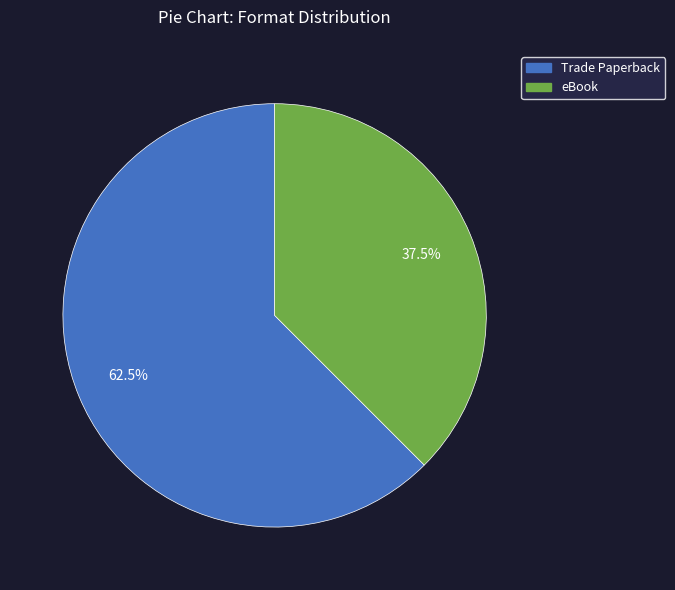

Between eBook and Trade Paperback, which is larger?

Trade Paperback